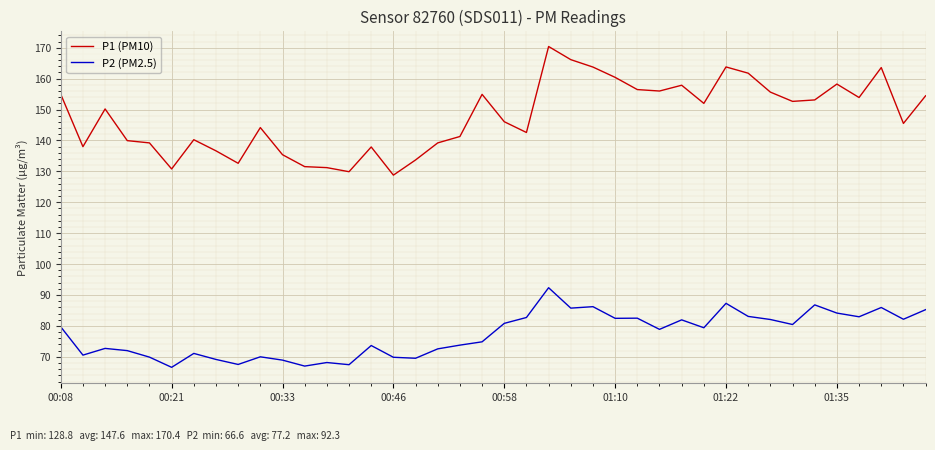

What are all the series names shown in the legend?

P1 (PM10), P2 (PM2.5)